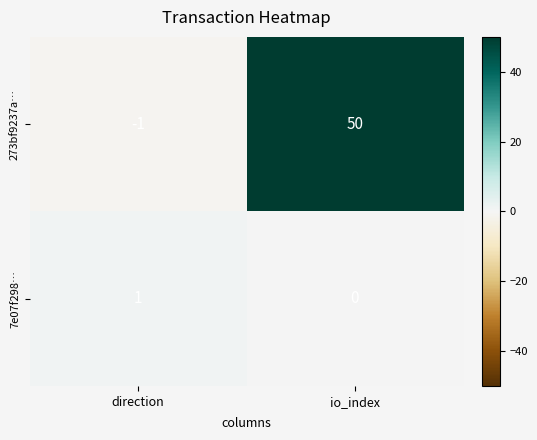

Rank the series by their average value, from lowest to highest.

7e07f298…, 273bf9237a…